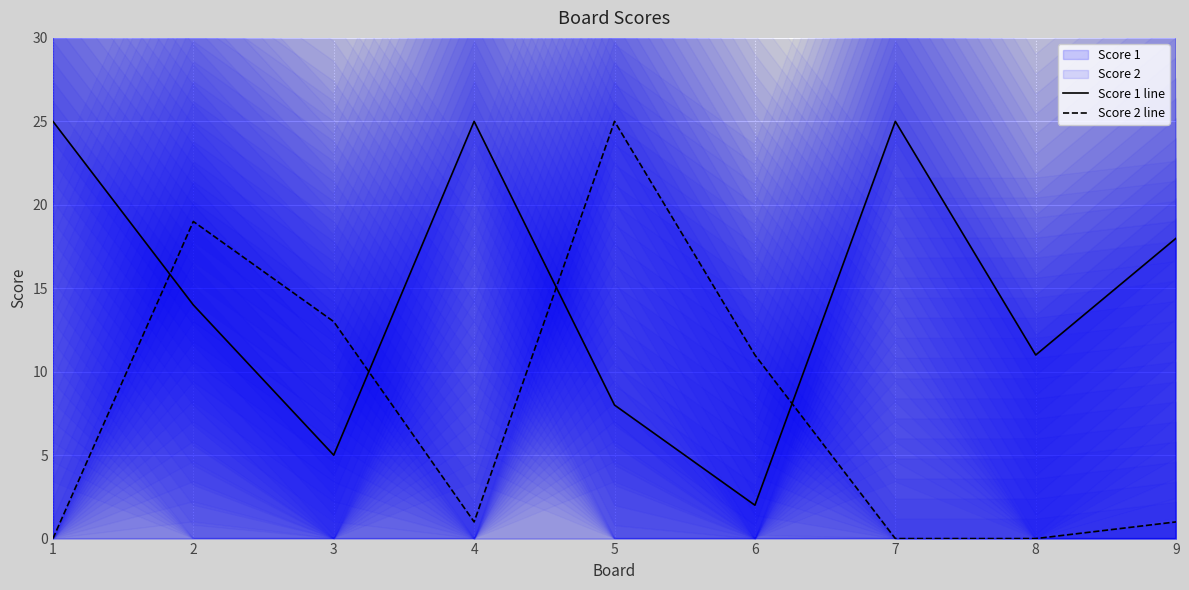

At which label does Score 1 line reach its peak?

1